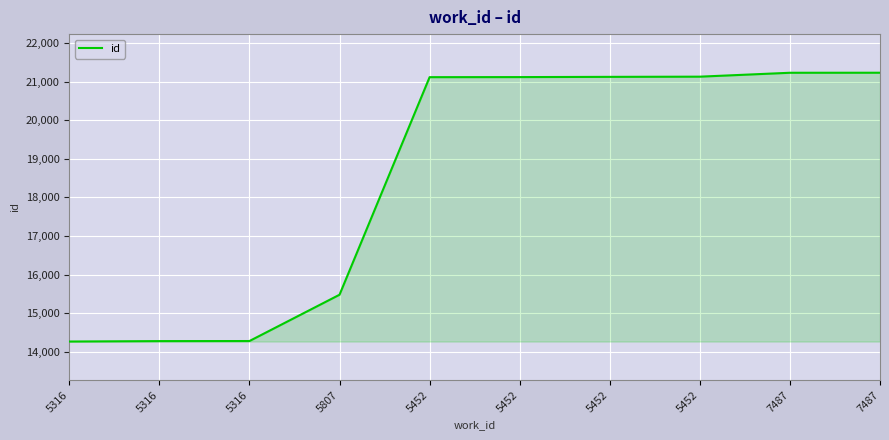

Does the chart have visible grid lines?

Yes